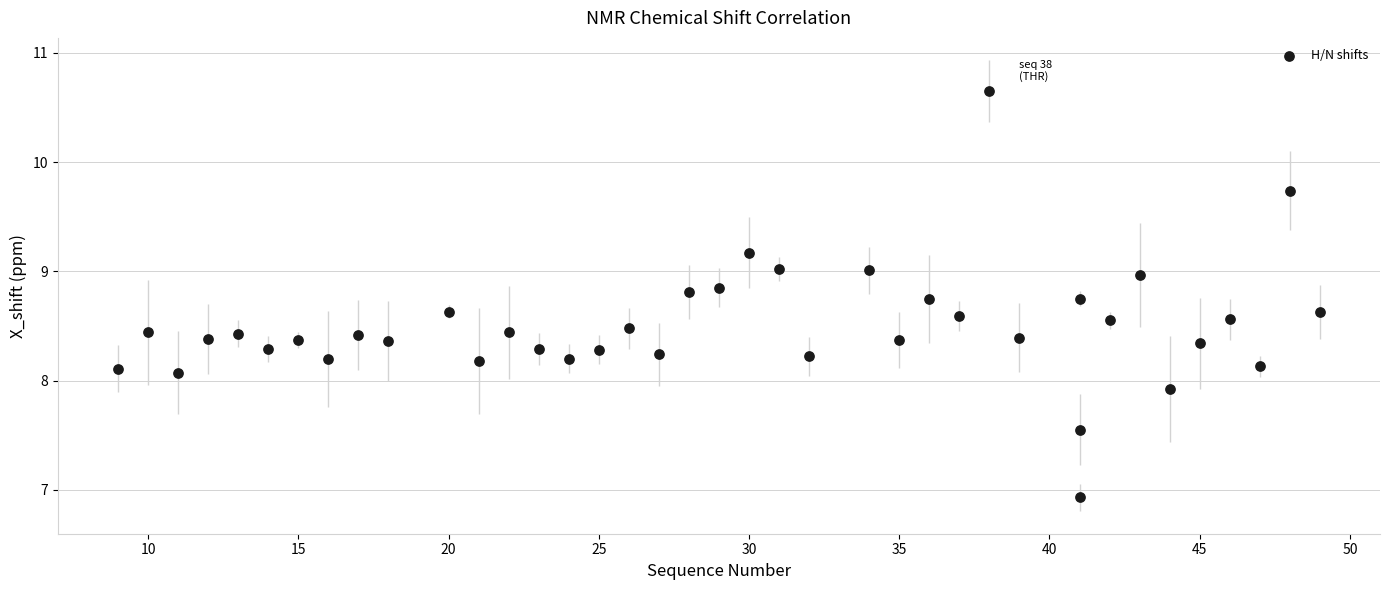

What is the range of X values (max minus min)?

40.0